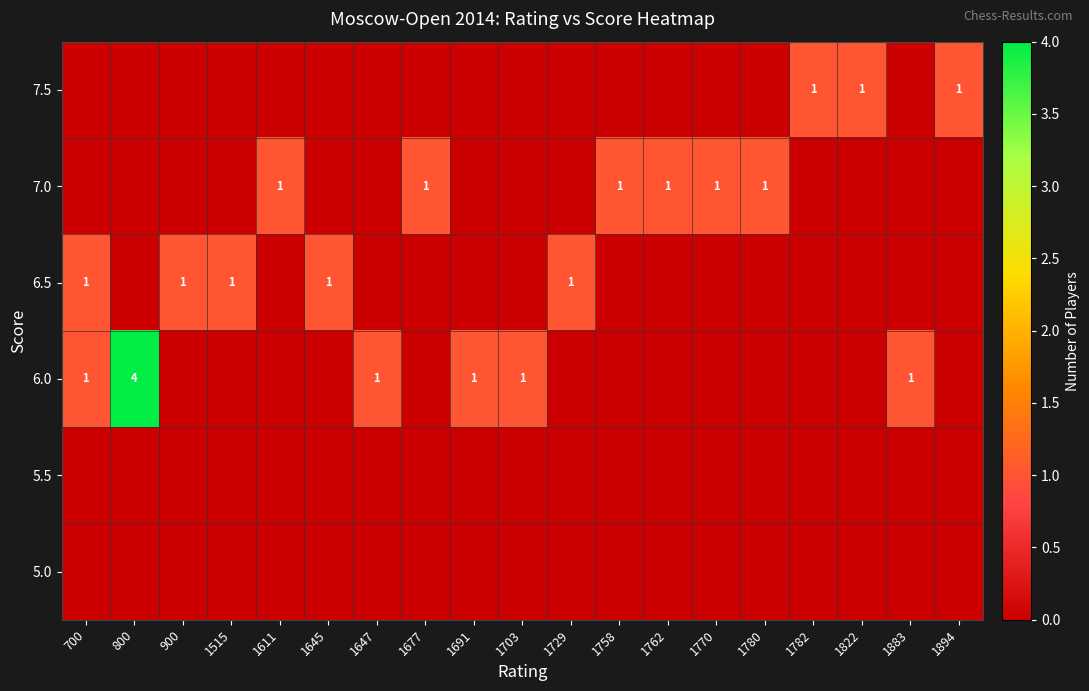

What is the difference between the maximum and second lowest values in the 7.5 series?

1